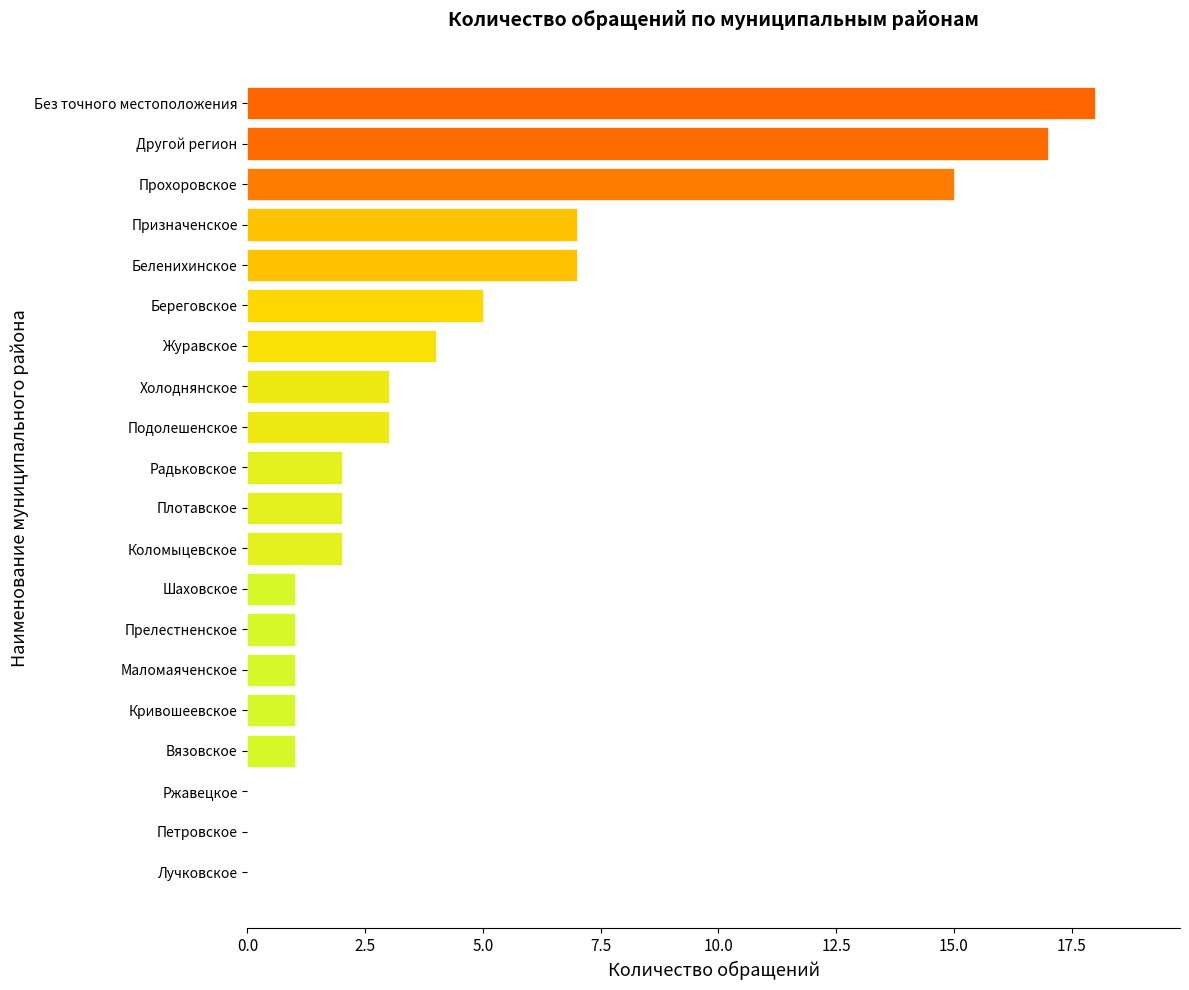

What is the sum of all values?

90